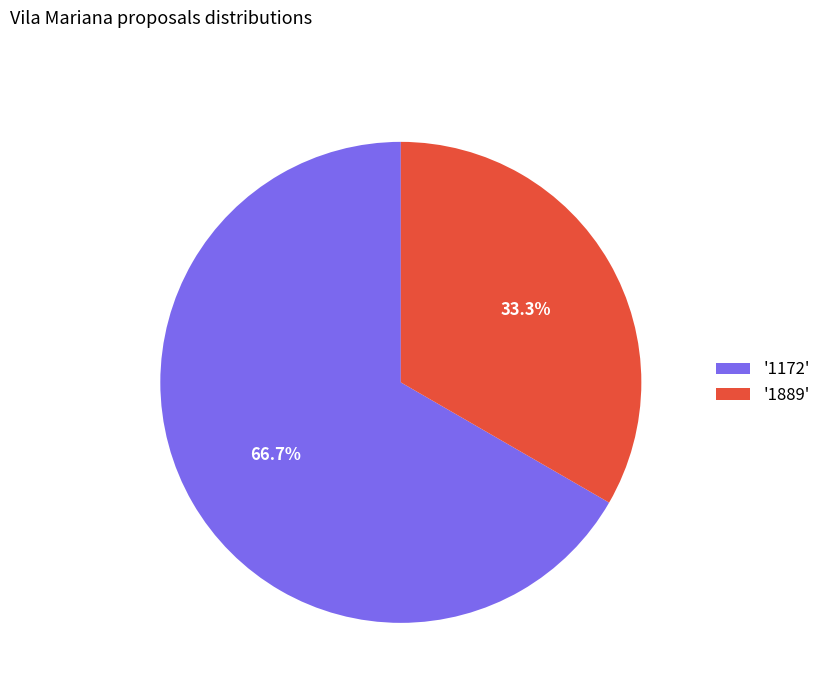

Which slice represents more than half of the pie?

'1172'